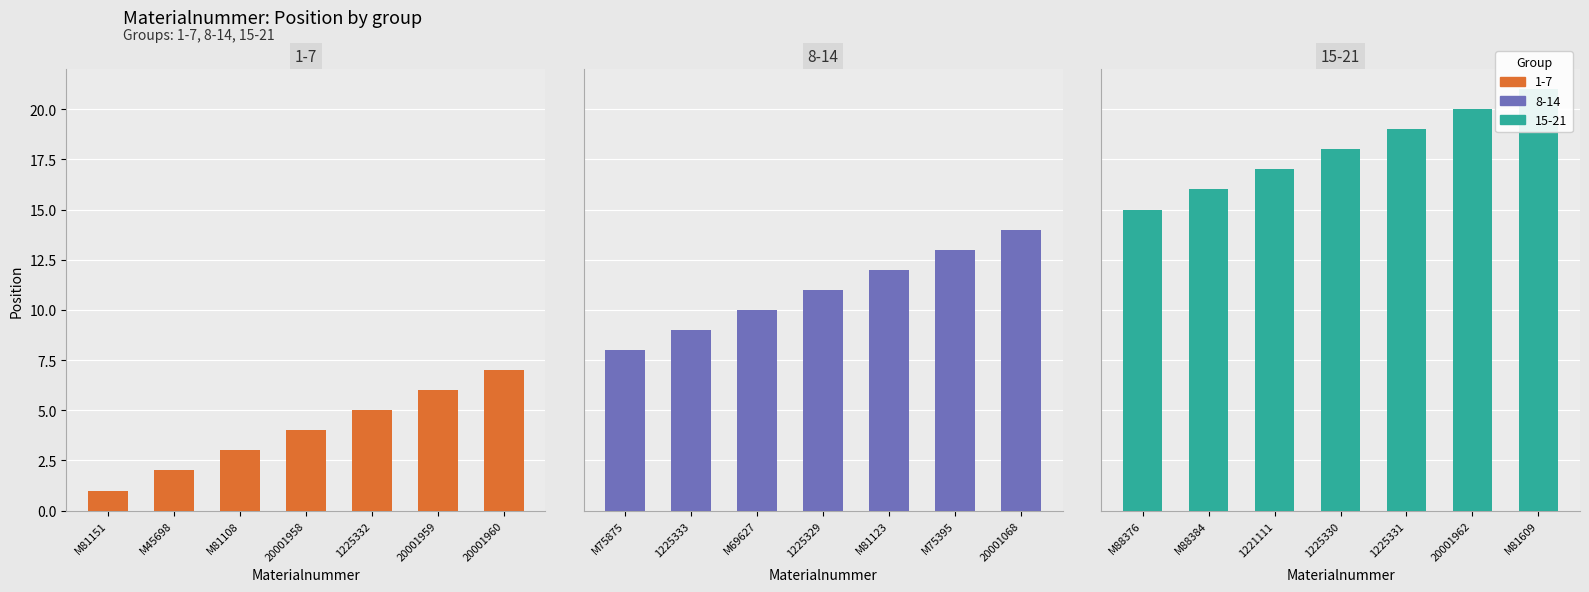

What is the value of the 1-7 bar at the 1st from the left?

1